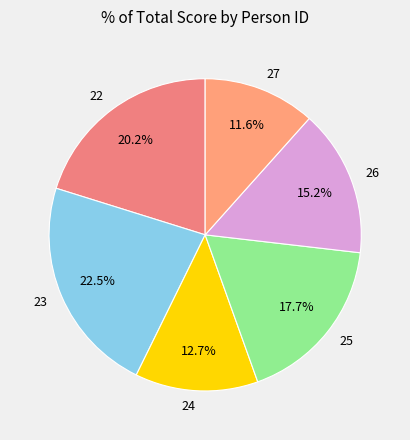

Which category has the biggest portion of the pie?

23